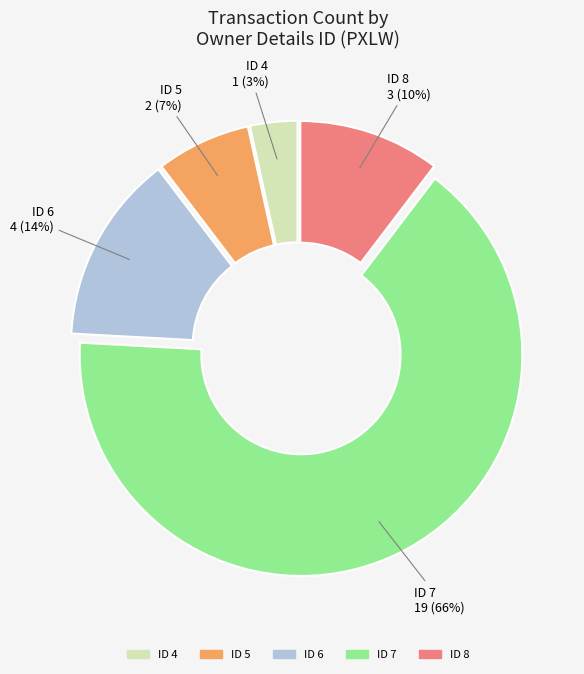

How many segments does this pie chart have?

5